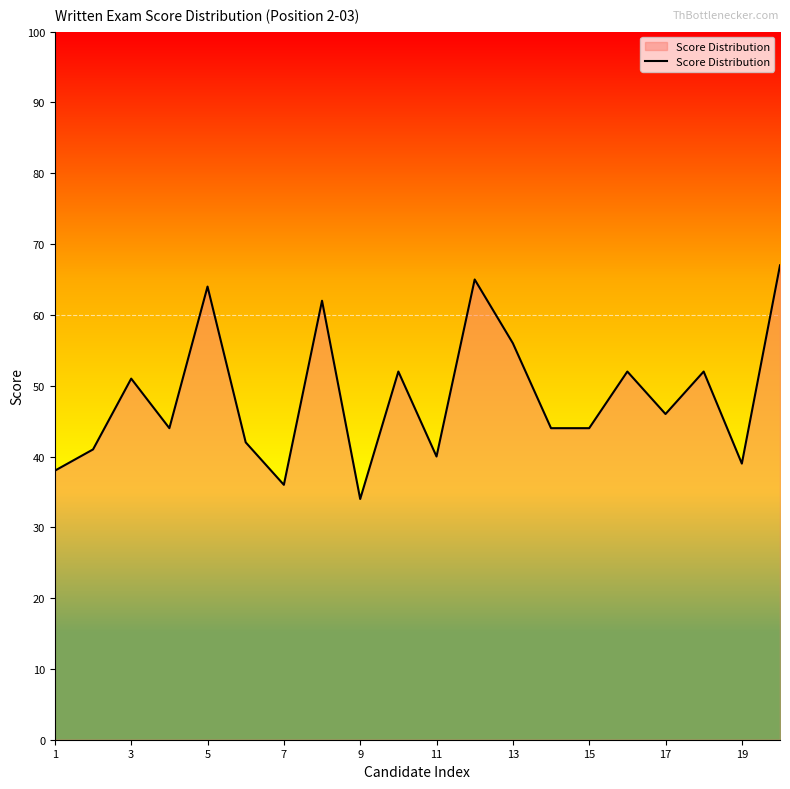

What is the difference between the maximum and minimum values?

33